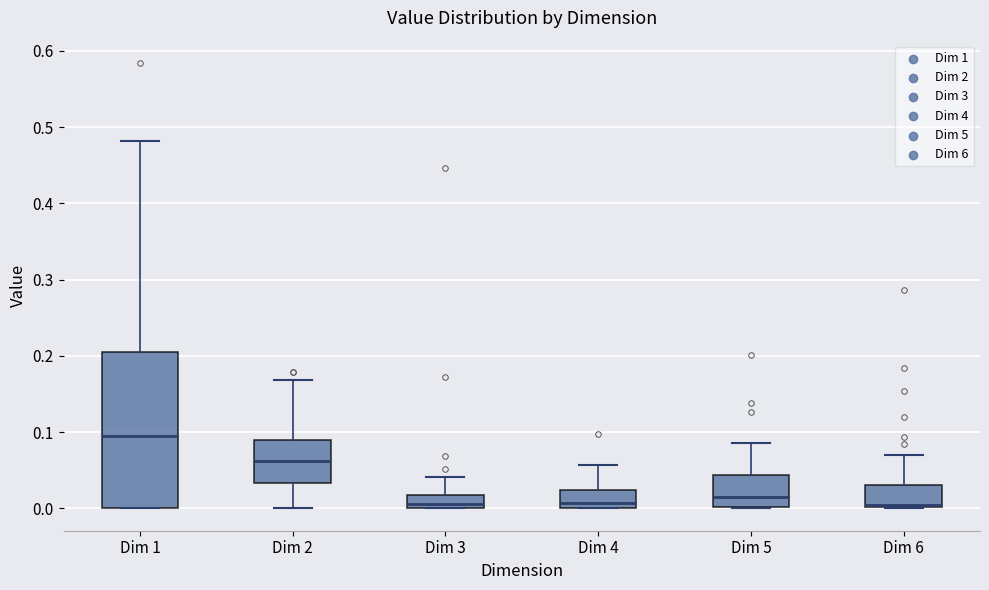

Which box has the highest median line?

Dim 1